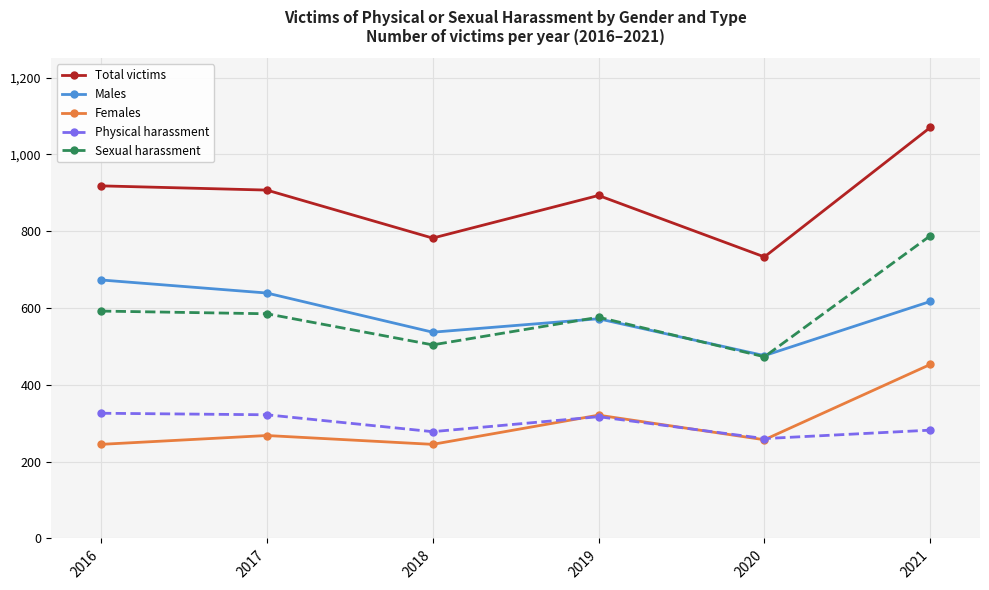

How many series are shown in this chart?

5